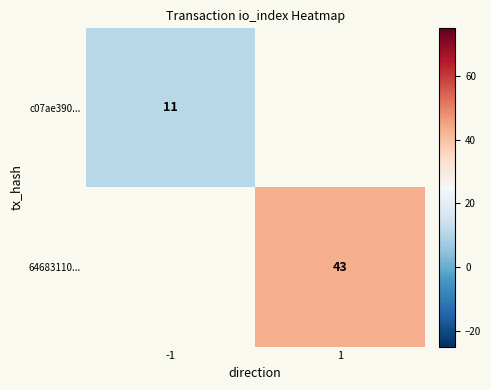

Is it true that 64683110... equals 17.4 at 1?

False